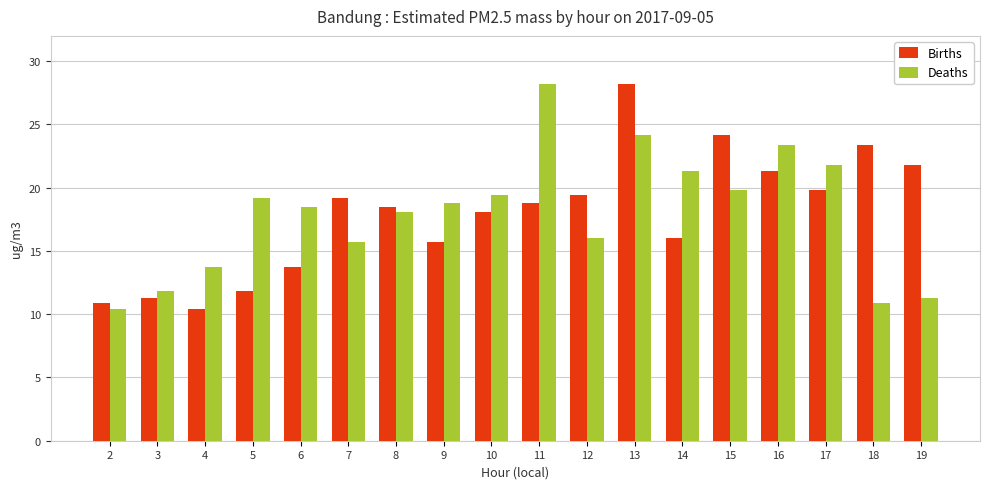

How many categories are shown in the chart?

18